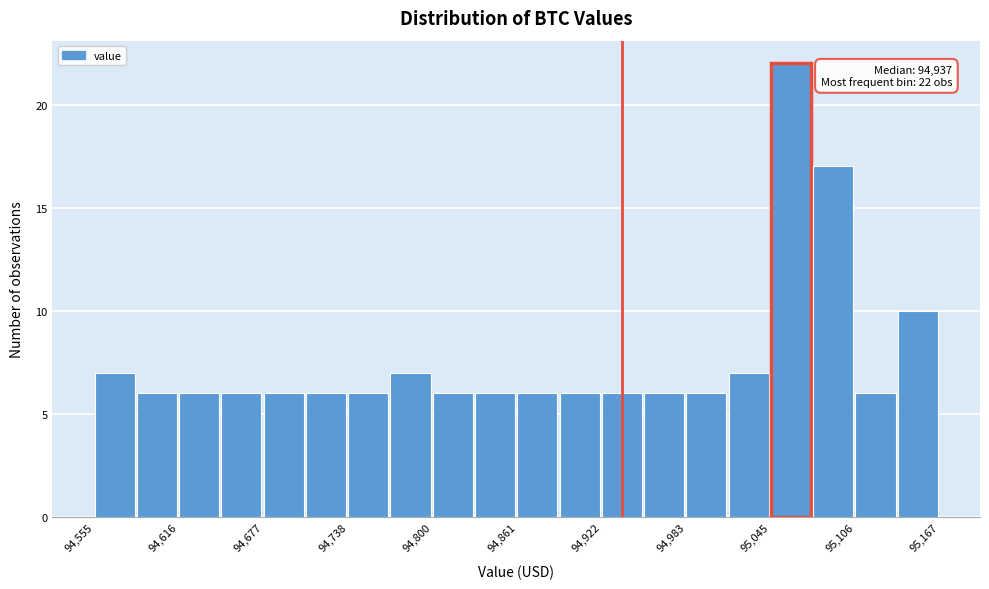

Read against the x-axis, roughly where is the centre of the tallest bar?

95060